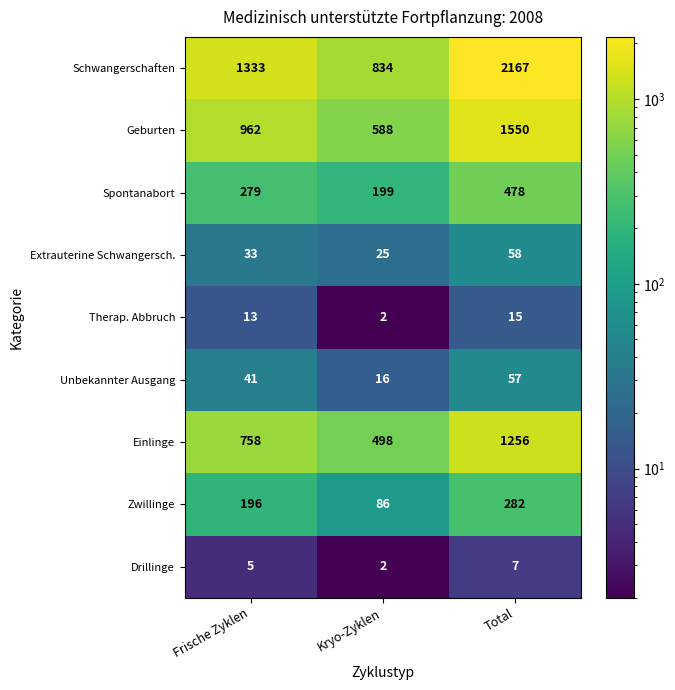

At which category is the sum across all series the highest?

Total